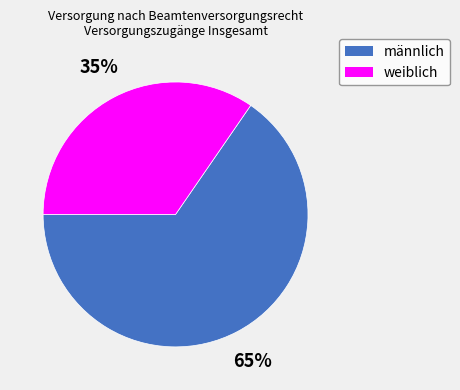

Which slice is the largest?

männlich